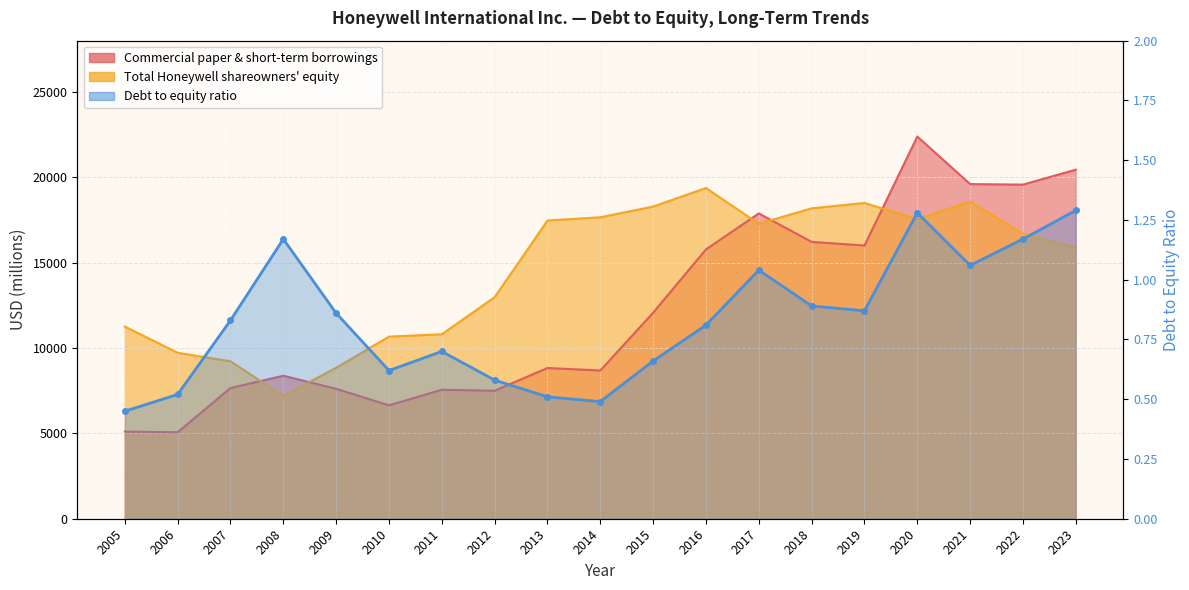

Where does the Total Honeywell shareowners equity series first go above 16697?

2013